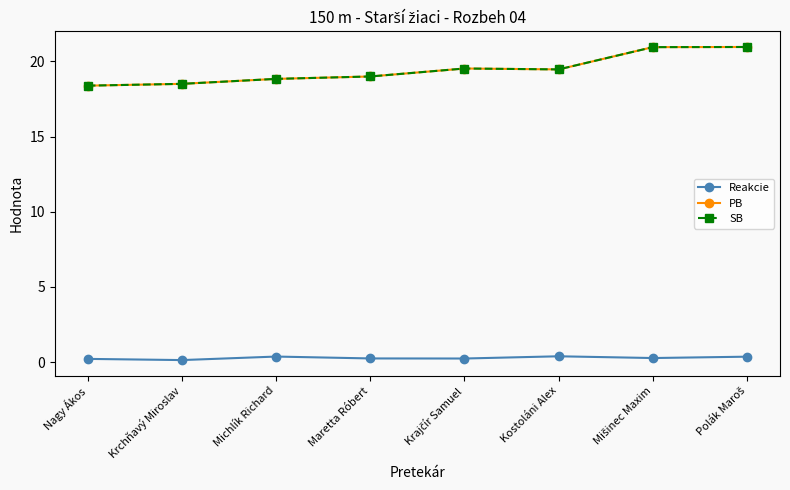

Does the chart have visible grid lines?

No